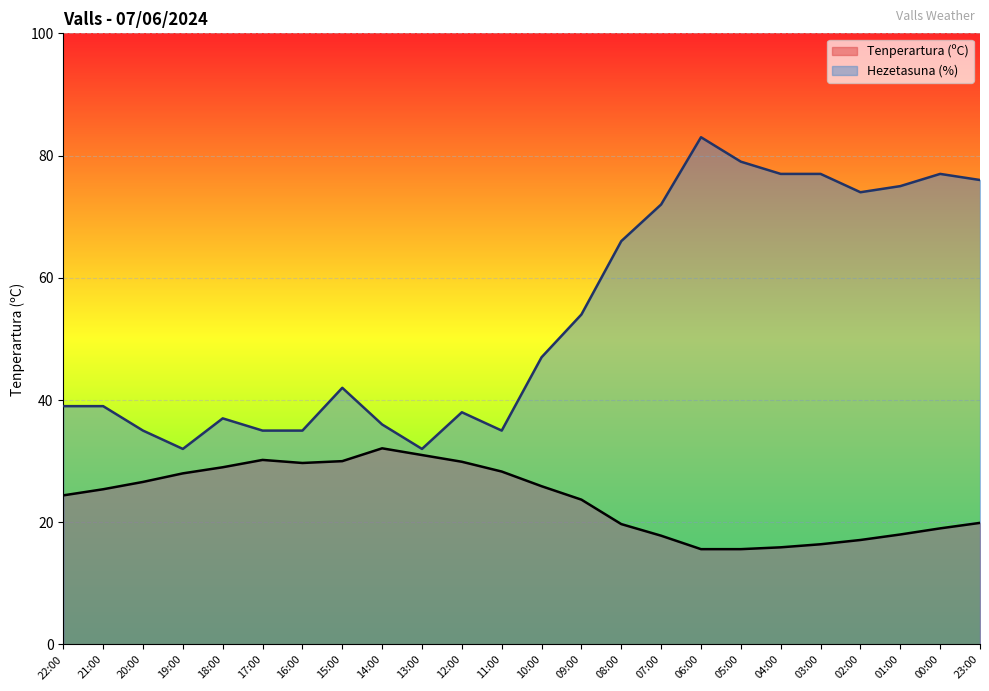

List the labels in order of Tenperartura (ºC) value, largest first.

14:00, 13:00, 17:00, 15:00, 12:00, 16:00, 18:00, 11:00, 19:00, 20:00, 10:00, 21:00, 22:00, 09:00, 23:00, 08:00, 00:00, 01:00, 07:00, 02:00, 03:00, 04:00, 06:00, 05:00